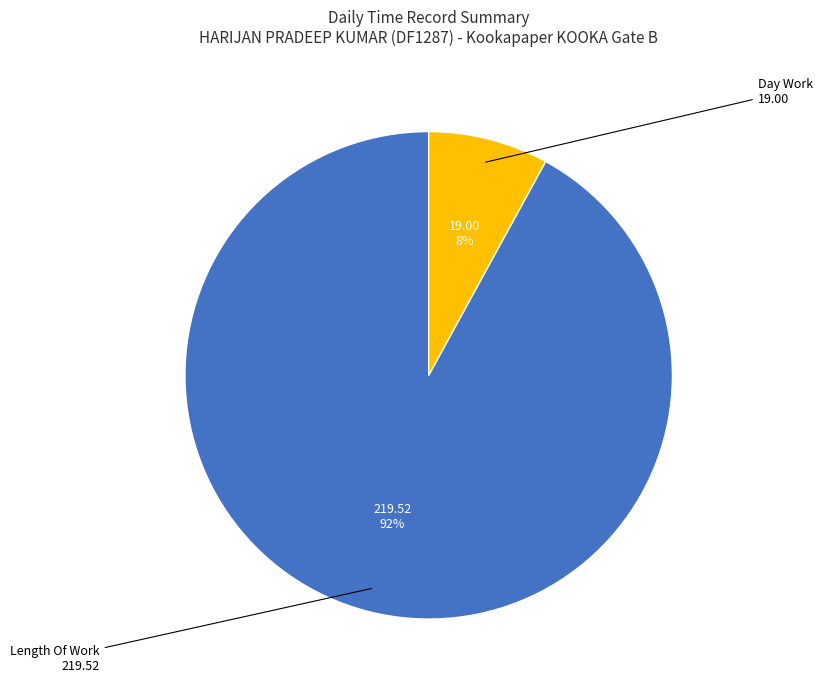

To the nearest percent, what is the difference between the largest and smallest slice percentages?

84%